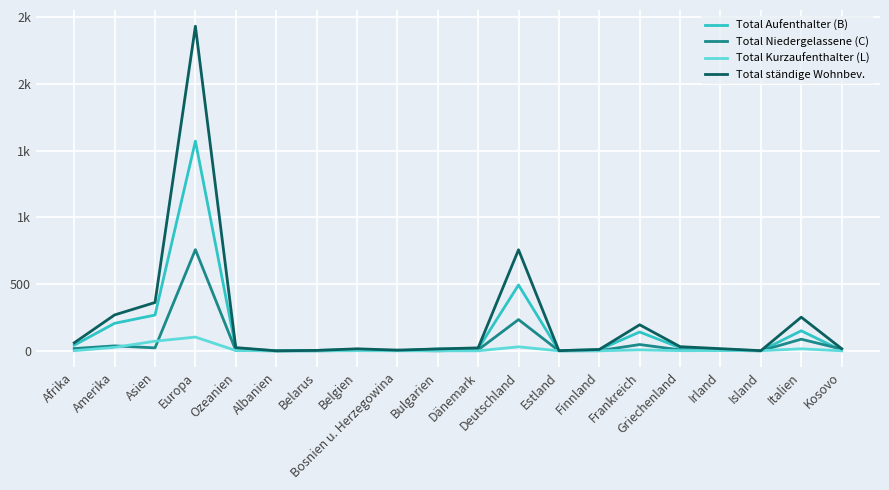

What are all the series names shown in the legend?

Total Aufenthalter (B), Total Niedergelassene (C), Total Kurzaufenthalter (L), Total ständige Wohnbev.